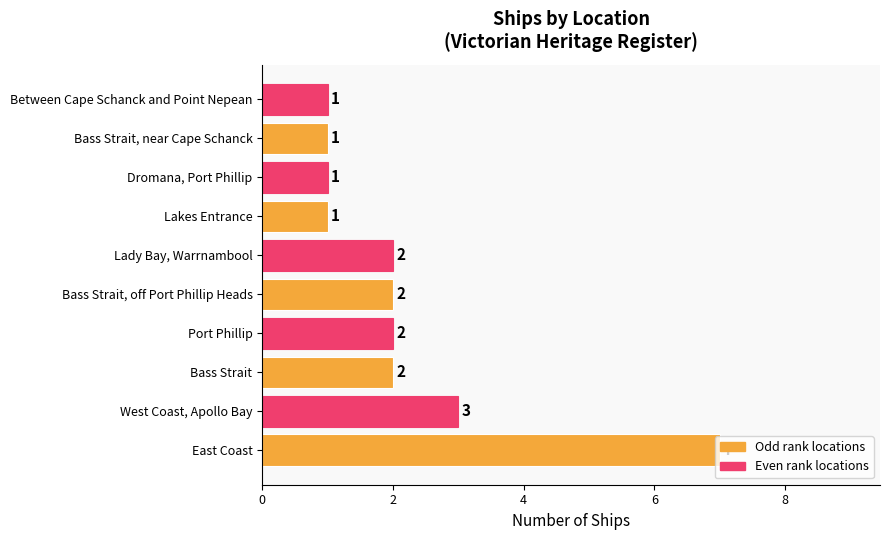

Between Dromana, Port Phillip and East Coast, which is larger?

East Coast